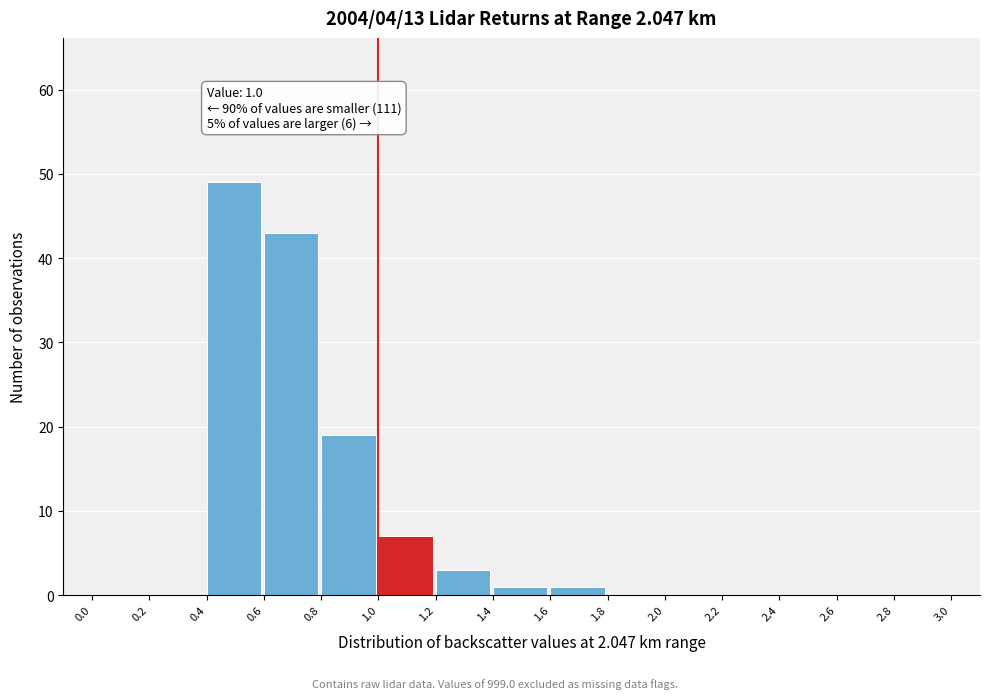

Which range on the x-axis has the tallest bar?

0.4 to 0.6